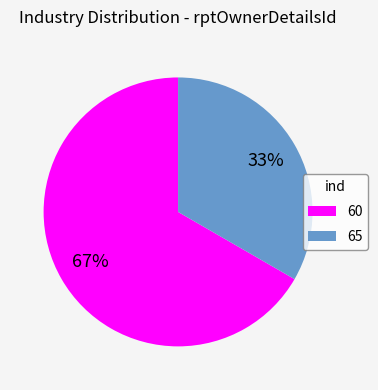

Approximately how many times larger is the value at 65 compared to 60?

0.5